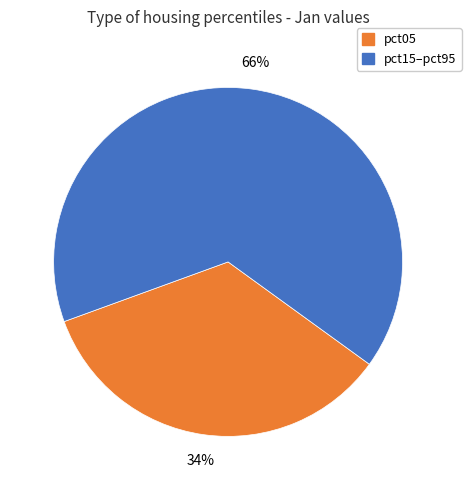

Count the number of slices in the pie.

2